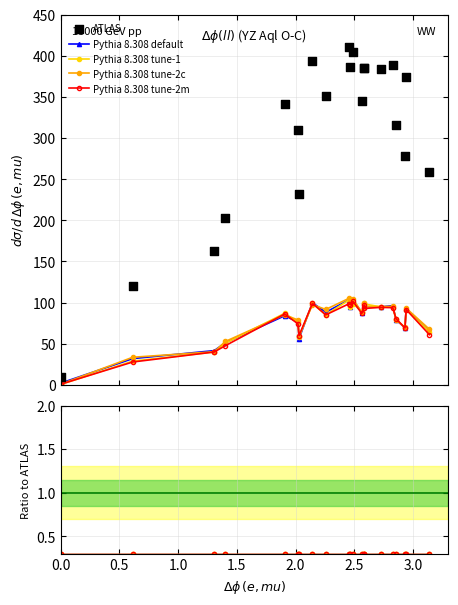

What are all the series names shown in the legend?

Pythia 8.308 default, Pythia 8.308 tune-1, Pythia 8.308 tune-2c, Pythia 8.308 tune-2m, ATLAS